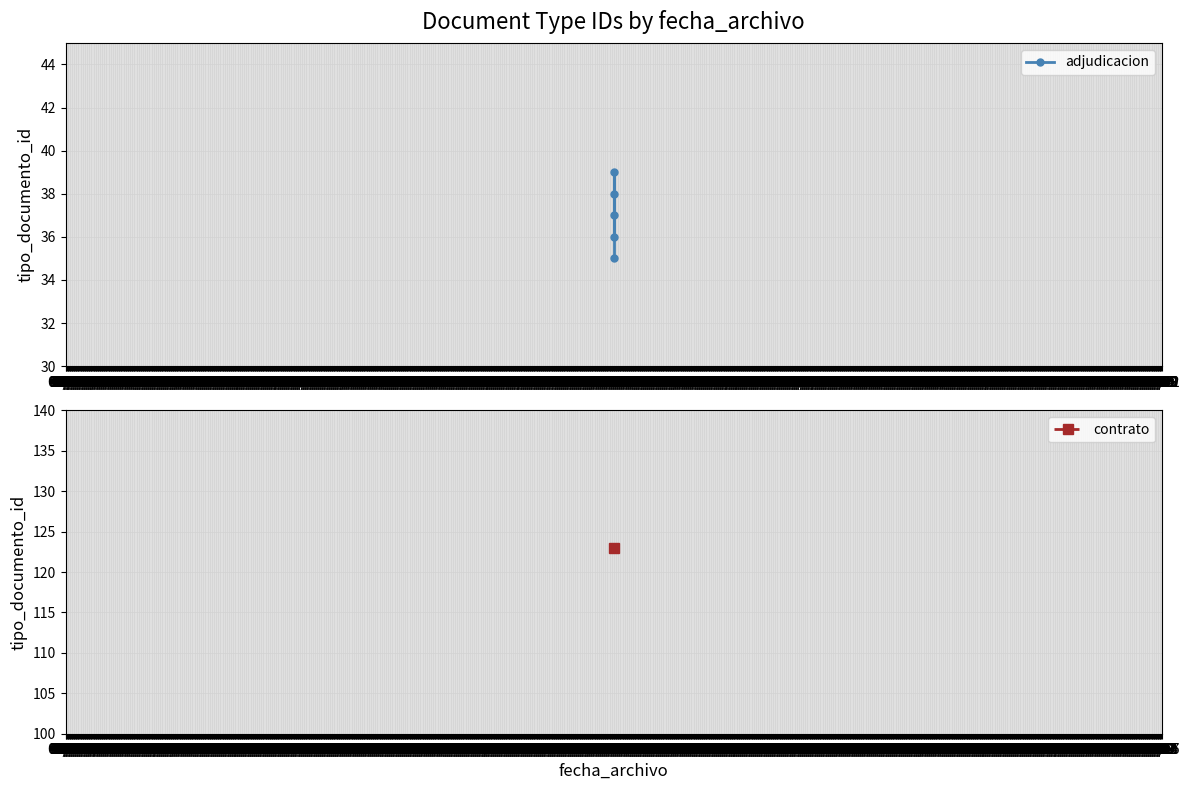

What is the difference between the values at 01/19 and 01/18?

3